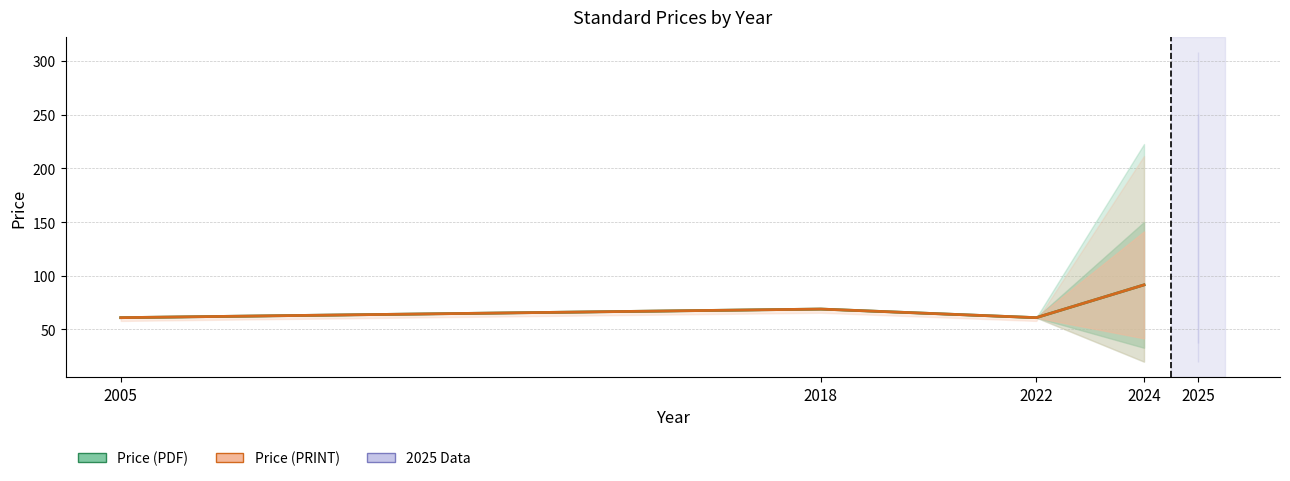

Which category has the lowest value across all series?

2005